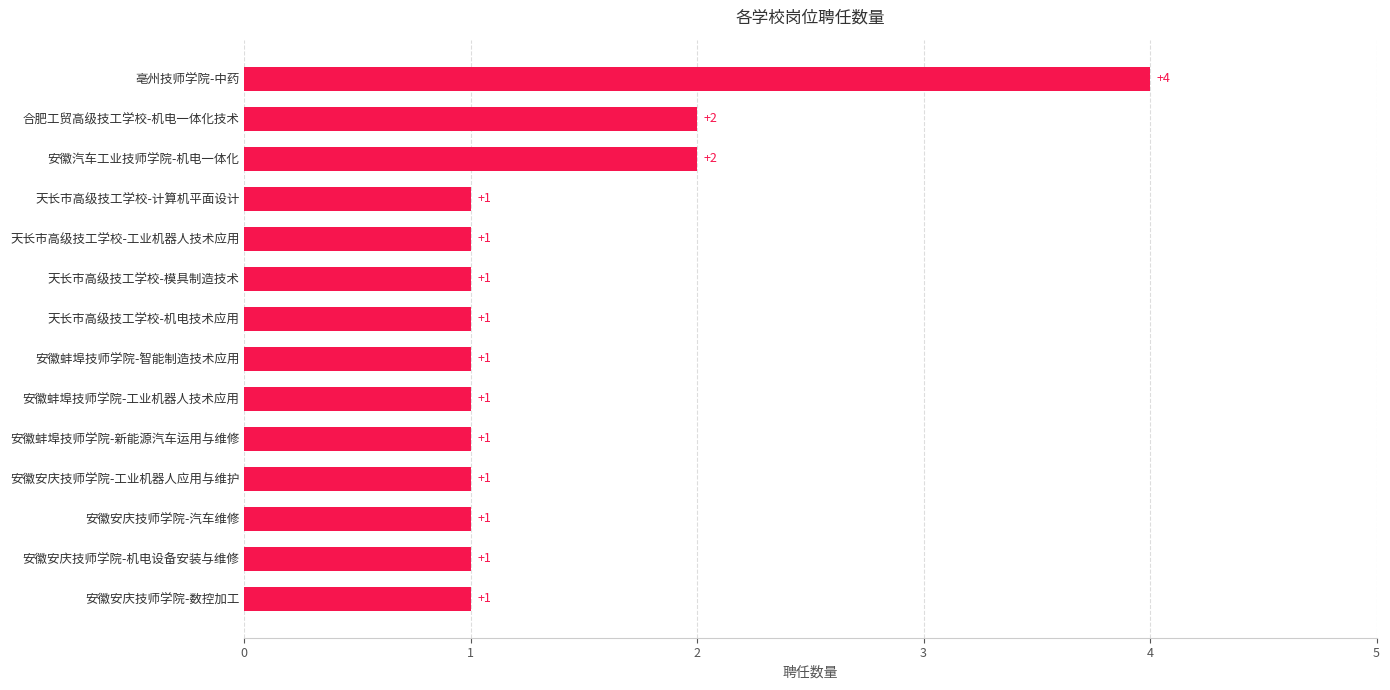

The chart shows a value of 2 at 安徽汽车工业技师学院-机电一体化. True or false?

True